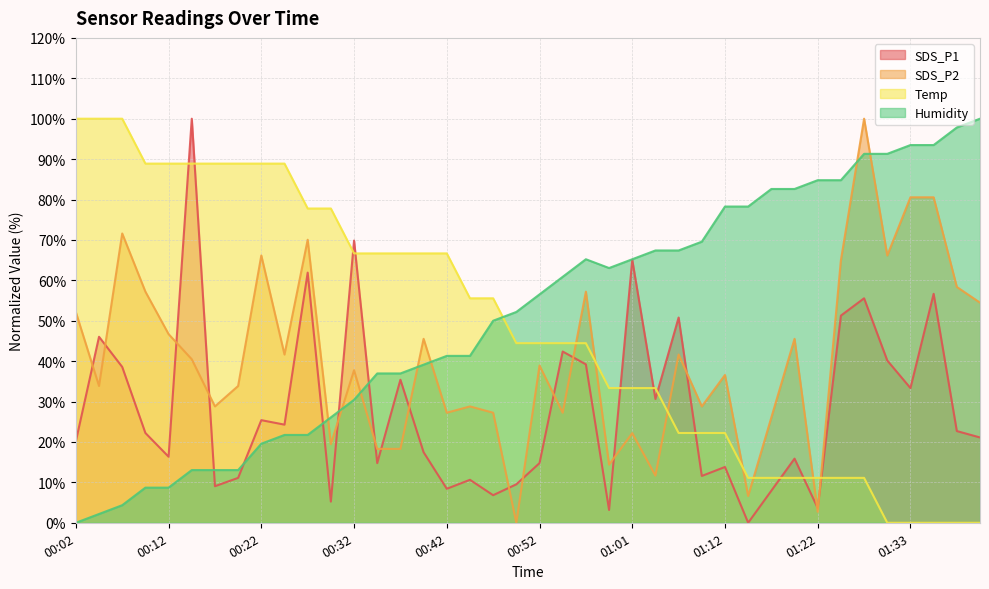

True or false: SDS_P1 has more than 1 interior local peaks.

True